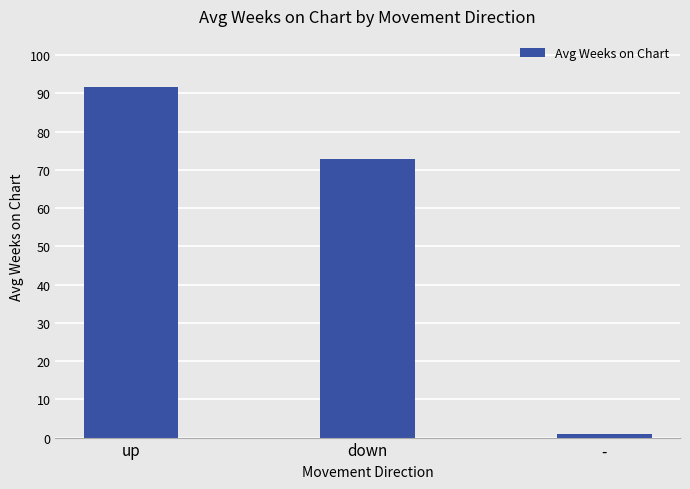

What is the label of the 2nd bar from the right?

down